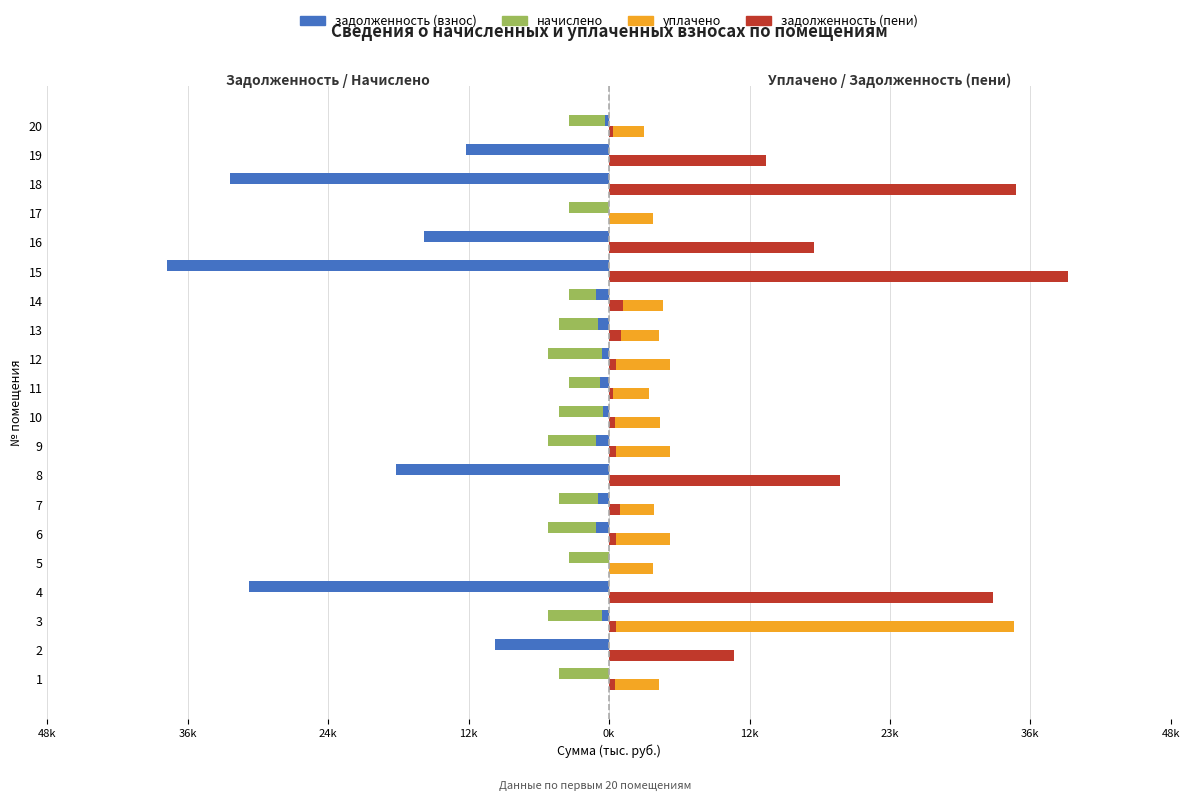

What are all the series names shown in the legend?

задолженность (взнос), начислено, уплачено, задолженность (пени)